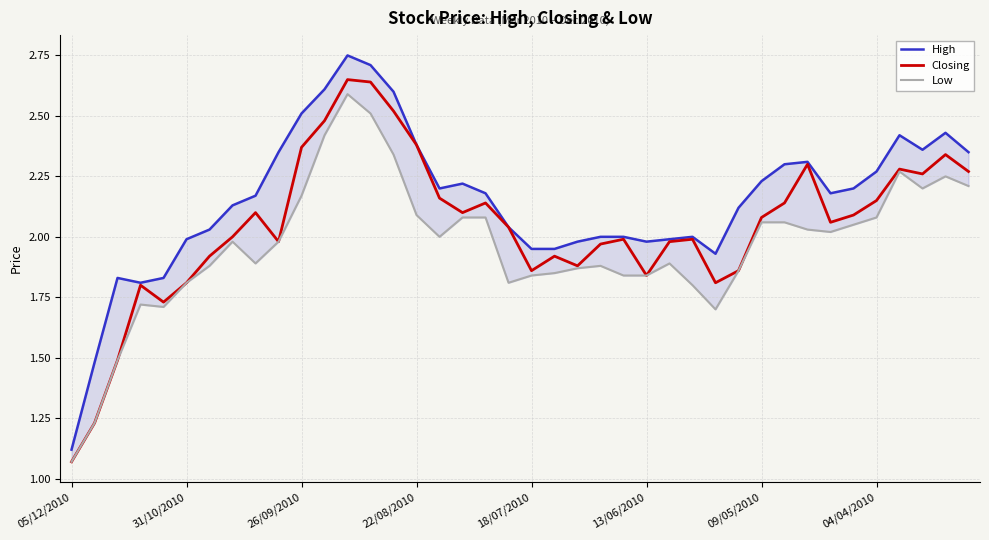

How many interior local valleys does the Low series have?

7